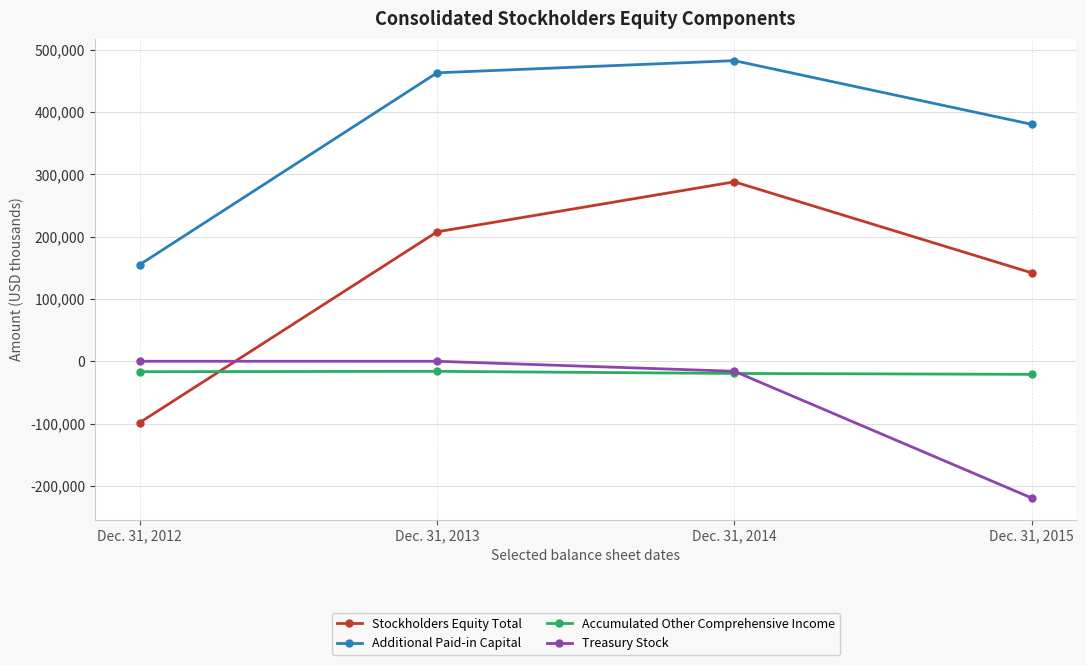

Rank the categories by Stockholders Equity Total value from lowest to highest.

Dec. 31, 2012, Dec. 31, 2015, Dec. 31, 2013, Dec. 31, 2014